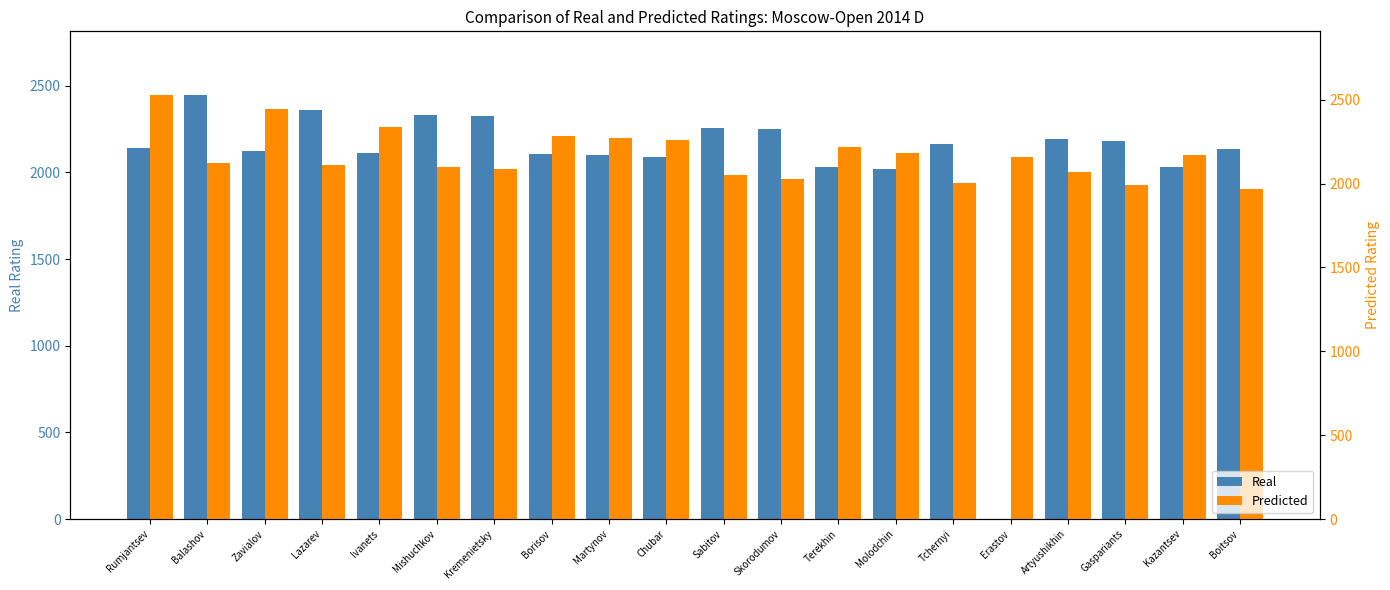

What is the difference between the second highest and minimum values in the Real series?

2361